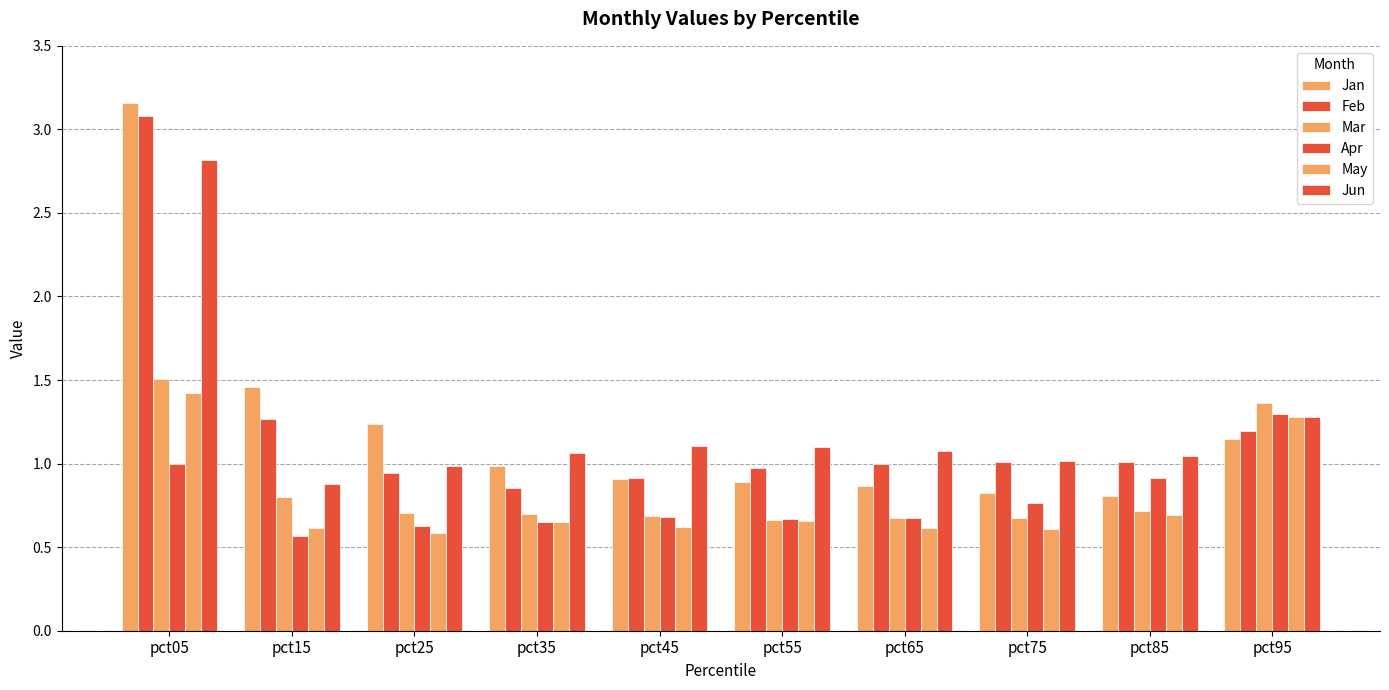

Are the bars grouped side by side (vs. stacked)?

Yes